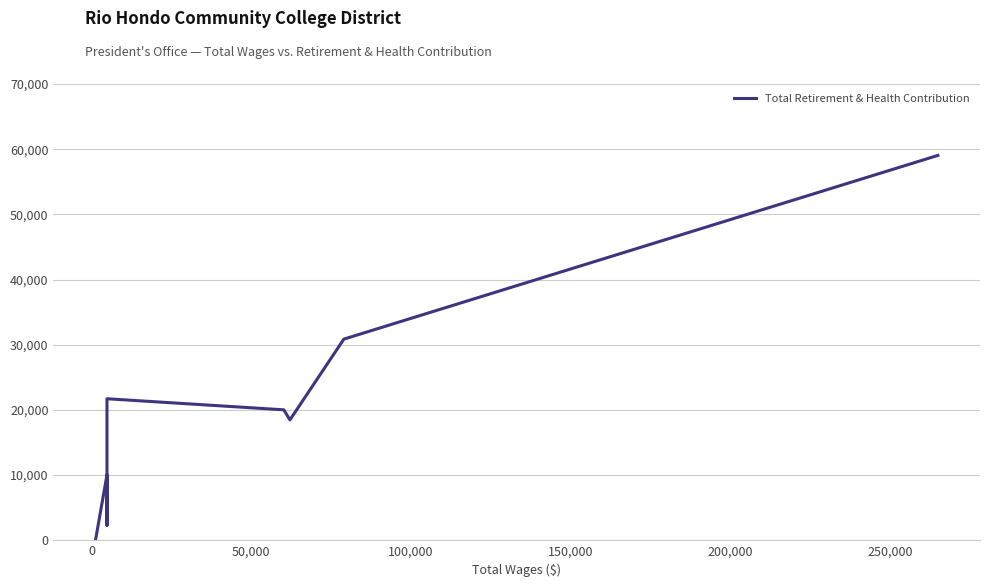

What is the difference between the maximum and minimum values?

59045